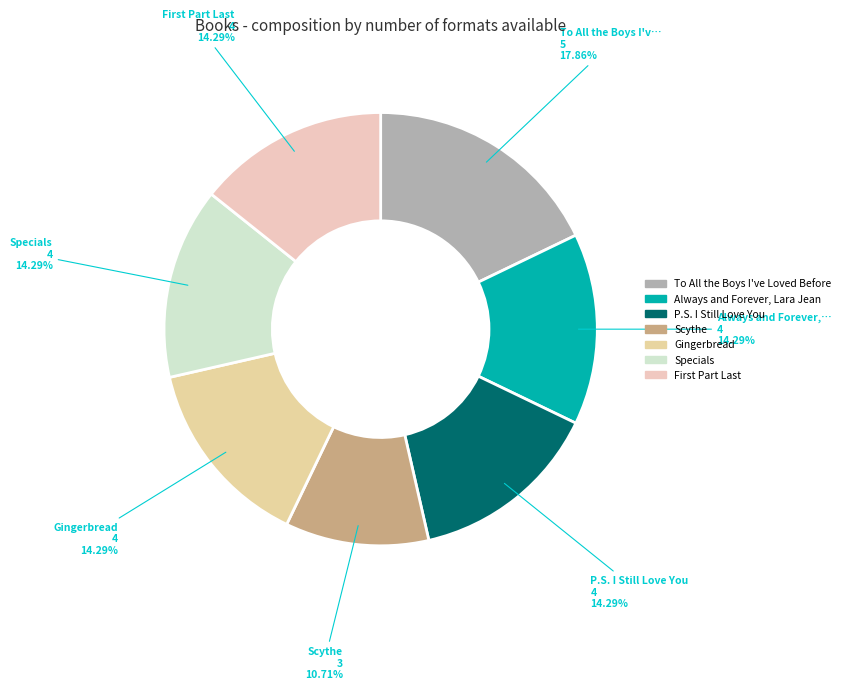

Is there any slice that represents more than half of the pie?

No